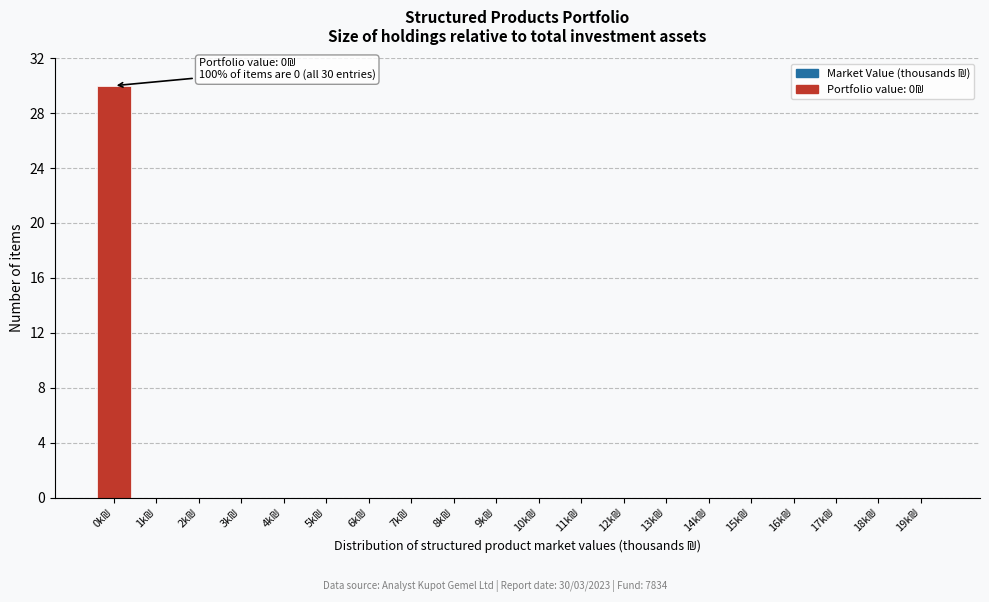

What is the sum of all values?

30